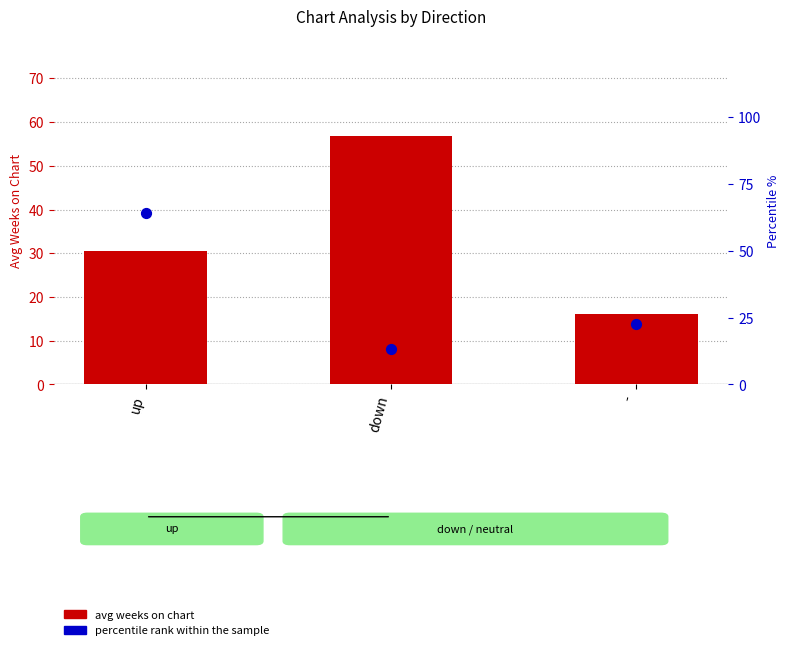

At which category is the sum across all series the highest?

up